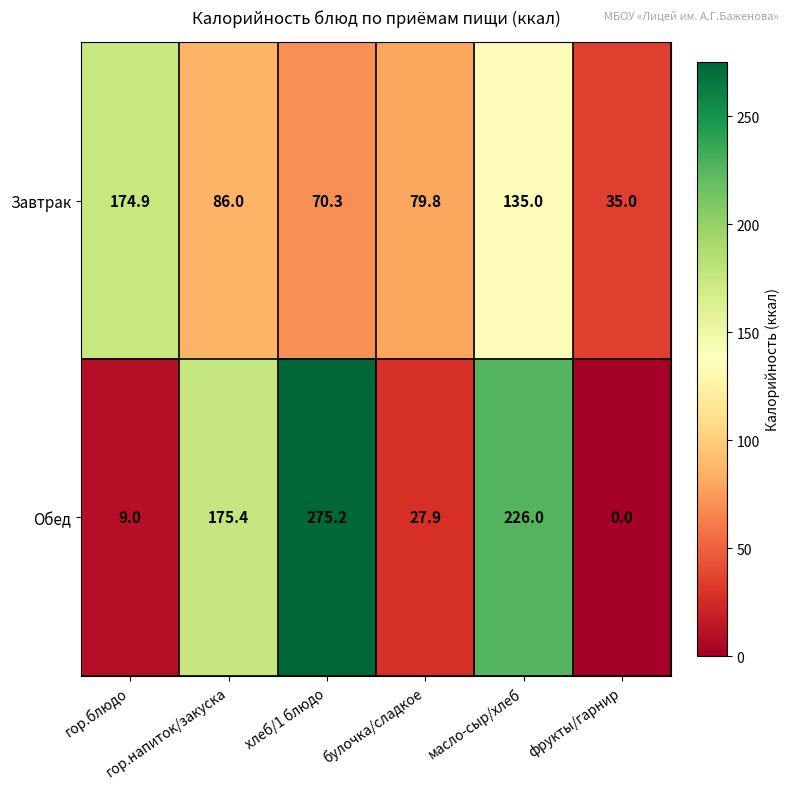

What is the maximum value for Завтрак?

174.9